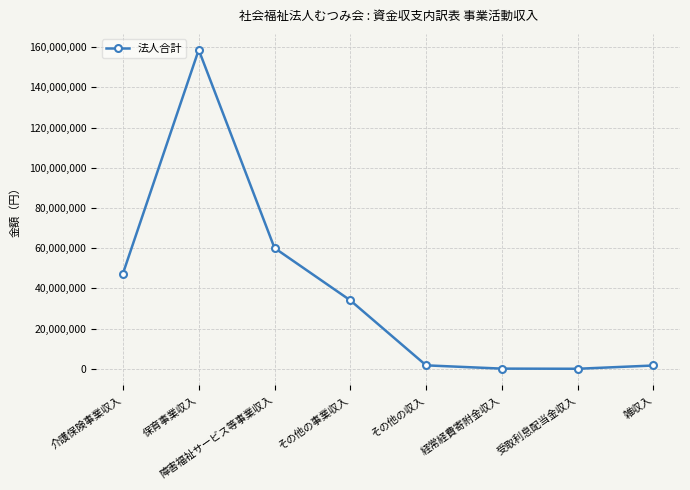

How many points are lower than both their immediate neighbors (excluding endpoints)?

1